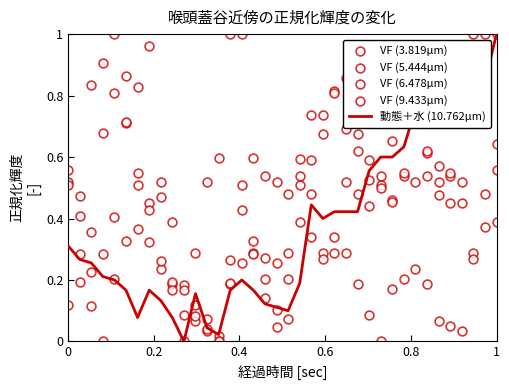

What are all the series names shown in the legend?

動態＋水 (10.762μm), VF (3.819μm), VF (5.444μm), VF (6.478μm), VF (9.433μm)